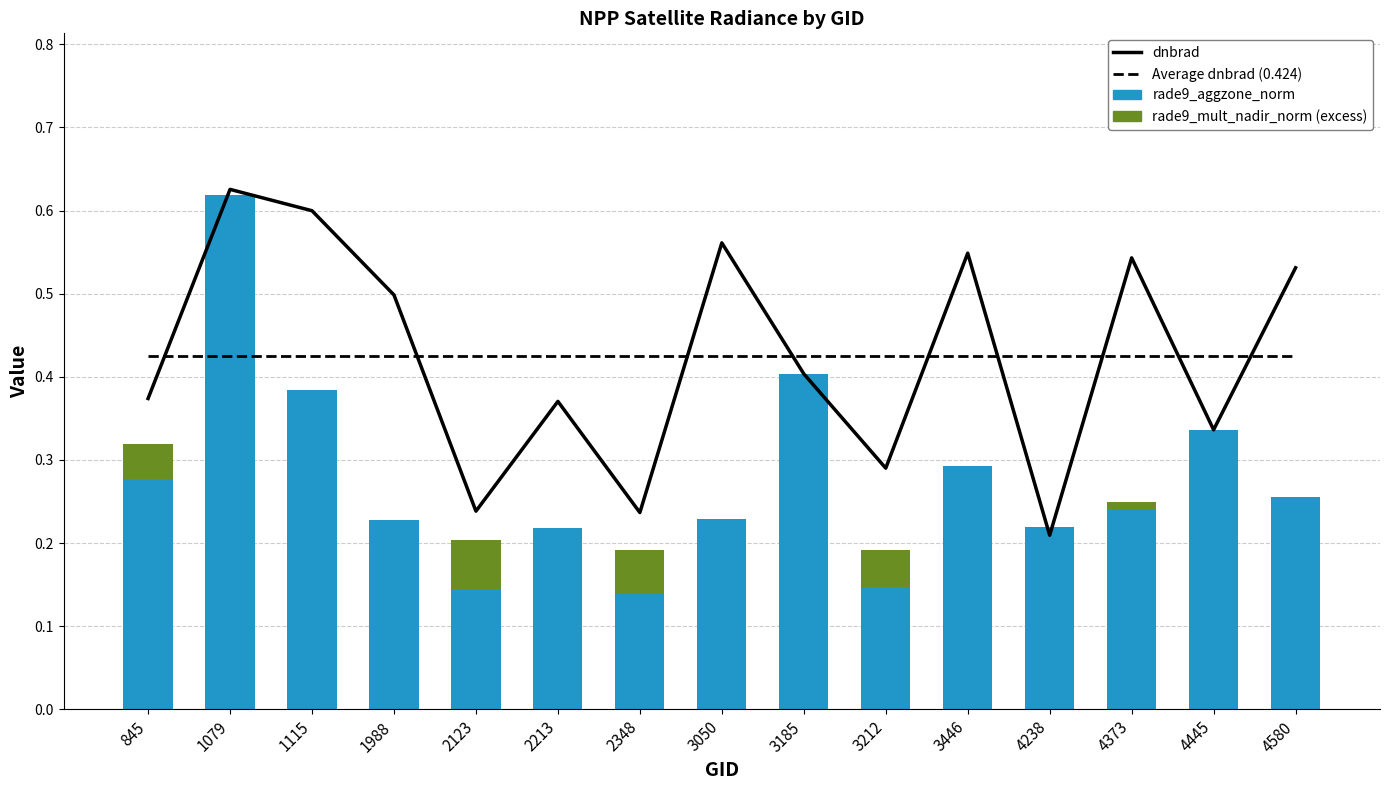

What is the difference between the second highest and minimum values in the rade9_aggzone_norm series?

0.3